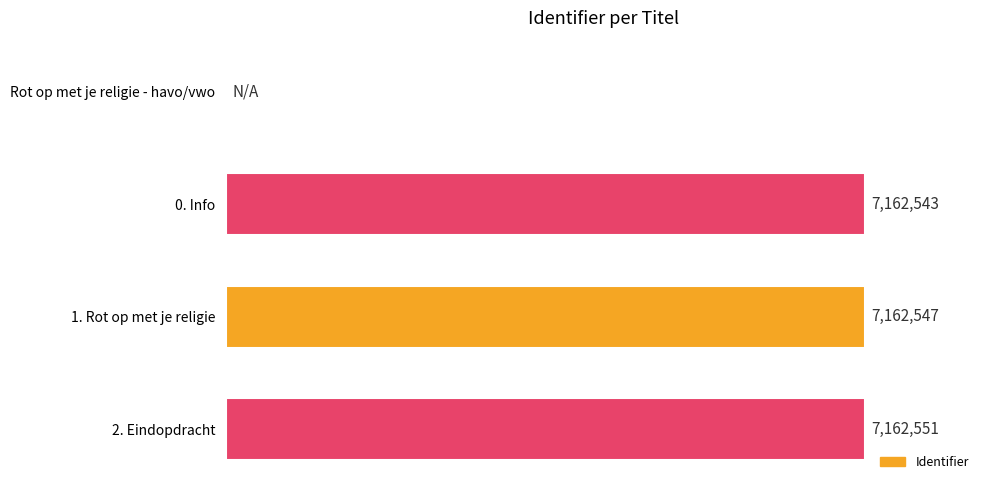

Are the bars horizontal?

Yes